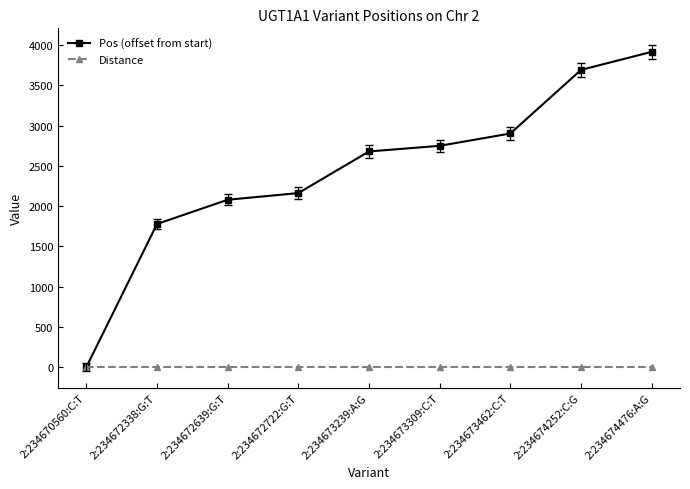

Which series has the largest total across all categories?

Pos (offset from start)